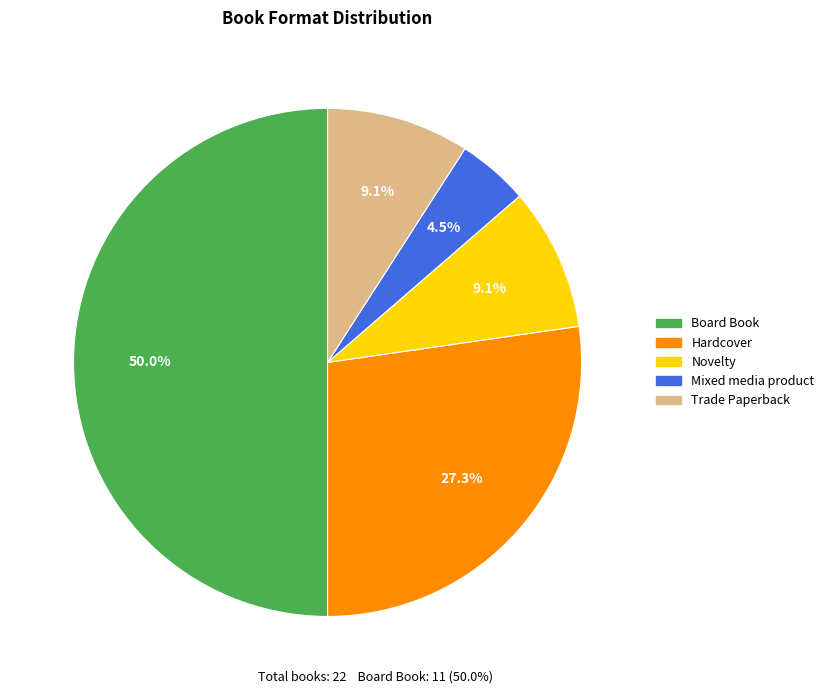

Which slice is the largest?

Board Book